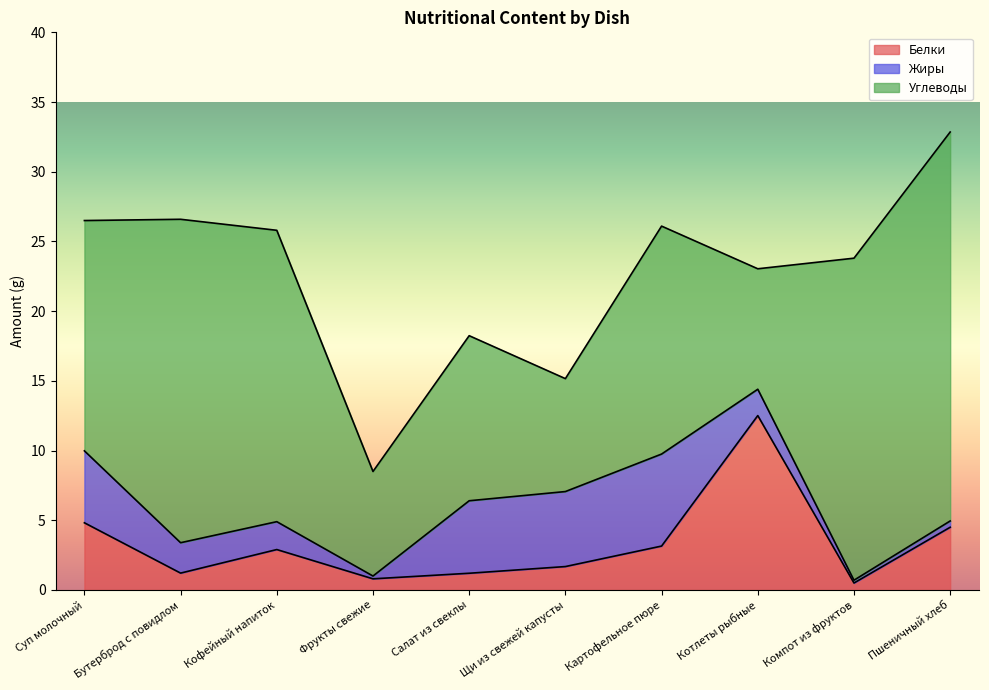

What is the sum of the Углеводы values at Кофейный напиток and Суп молочный?

37.4